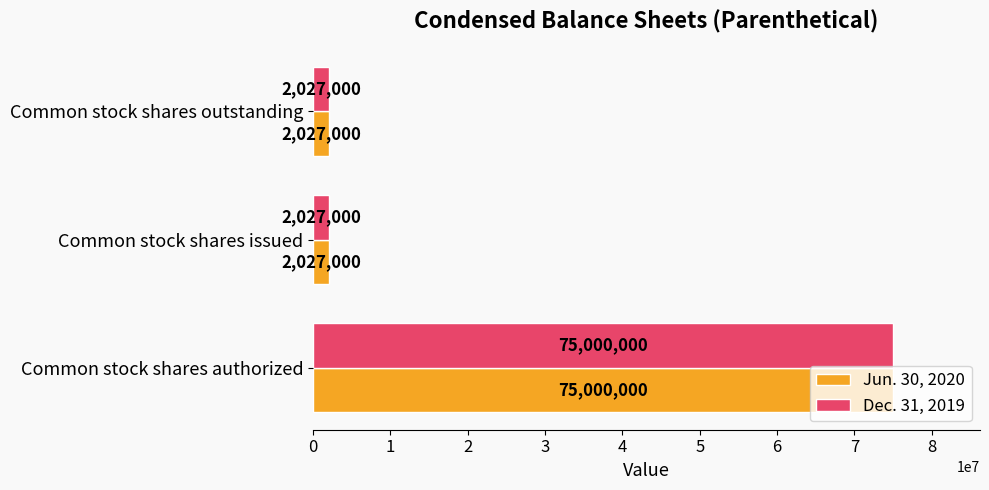

Count the Jun. 30, 2020 values in the range 2027000 to 75000000.

3